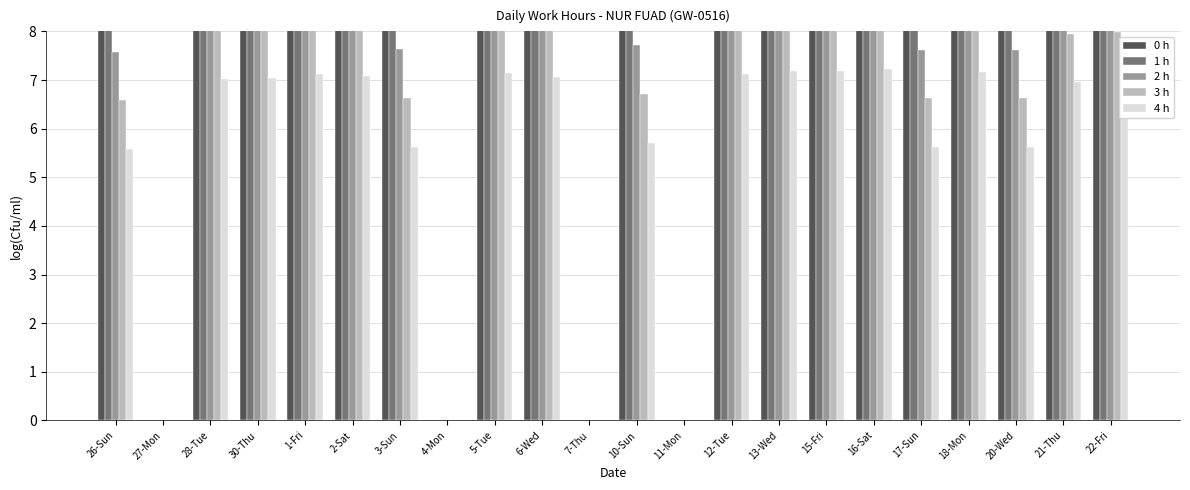

Count the number of categories in the chart.

22